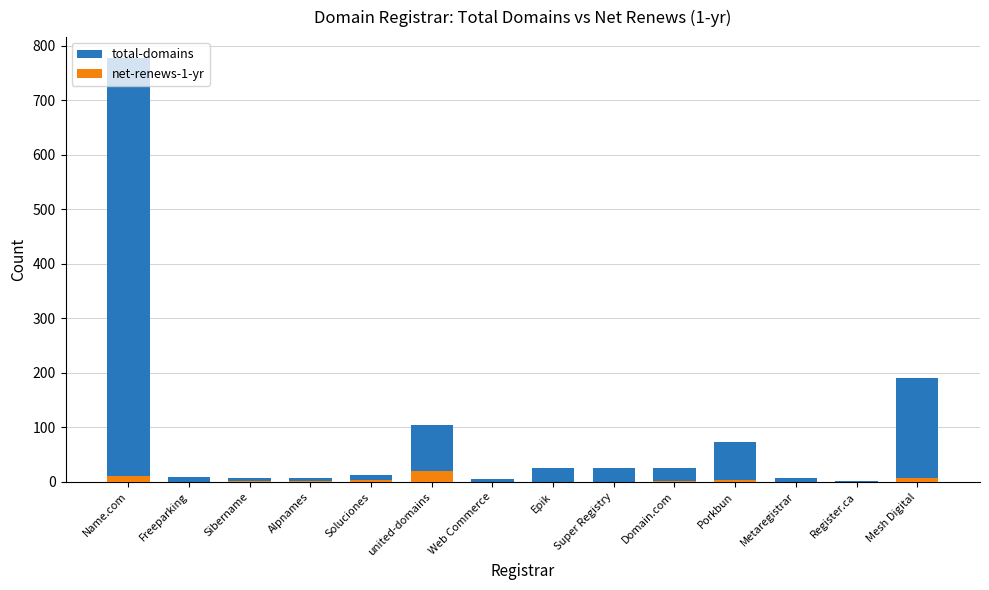

Reading left to right, extract all data points from this chart.

total-domains: 777	9	7	8	13	104	5	26	26	25	74	8	1	190
net-renews-1-yr: 11	0	1	2	3	20	0	0	0	1	3	0	0	8